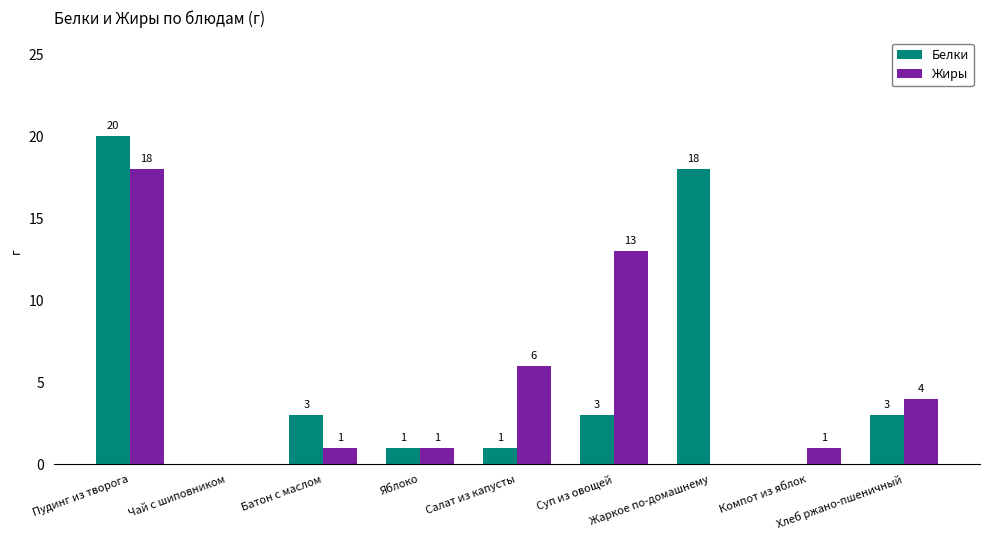

Reading left to right, transcribe all the data shown in this chart.

Белки: Пудинг из творога=20	Чай с шиповником=0	Батон с маслом=3	Яблоко=1	Салат из капусты=1	Суп из овощей=3	Жаркое по-домашнему=18	Компот из яблок=0	Хлеб ржано-пшеничный=3
Жиры: Пудинг из творога=18	Чай с шиповником=0	Батон с маслом=1	Яблоко=1	Салат из капусты=6	Суп из овощей=13	Жаркое по-домашнему=0	Компот из яблок=1	Хлеб ржано-пшеничный=4